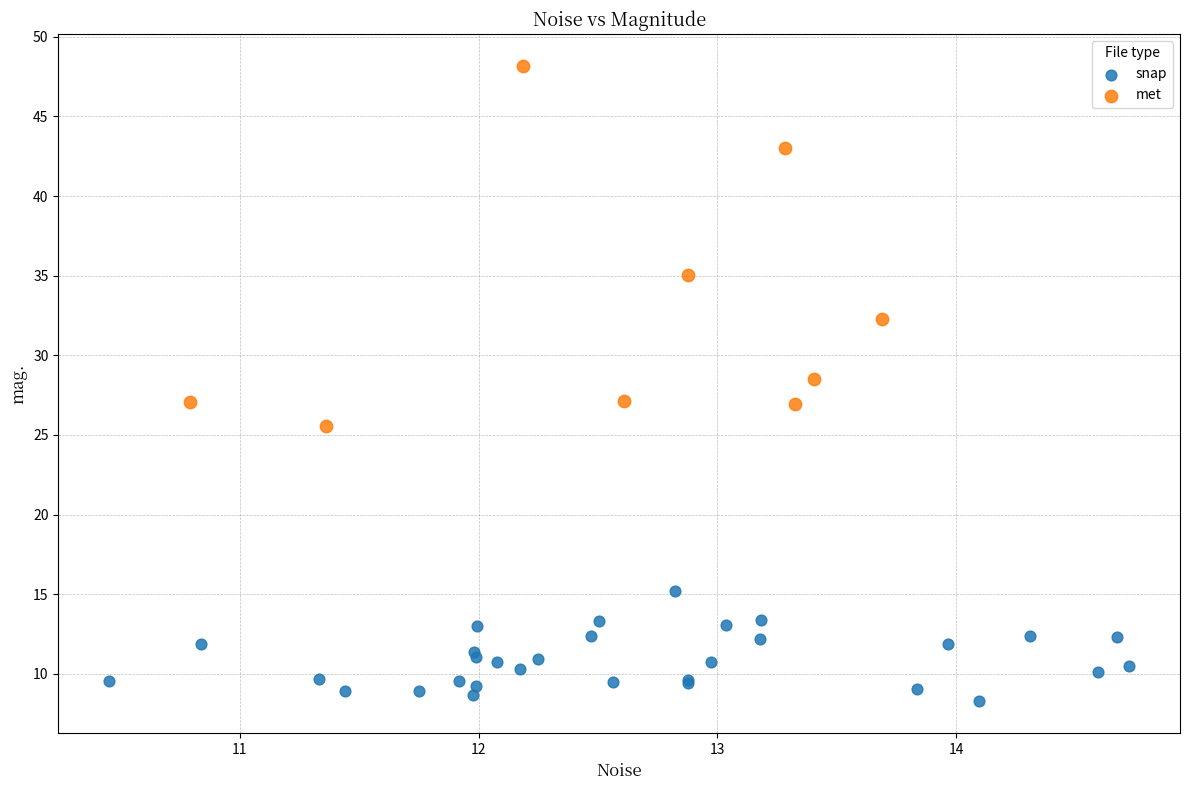

Which series contains the lowest Y value?

snap